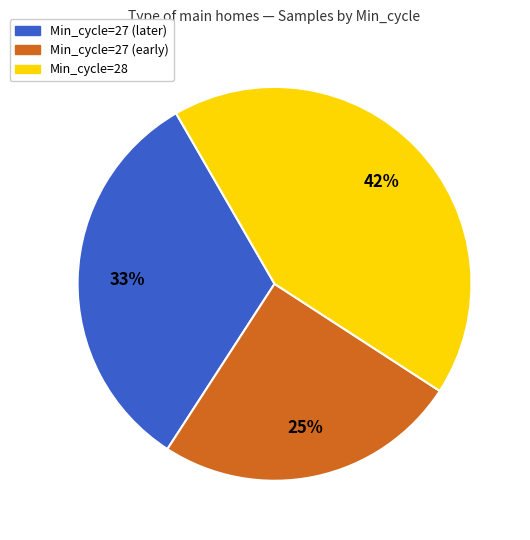

To the nearest percent, what portion does Min_cycle=27 (later) represent?

33%